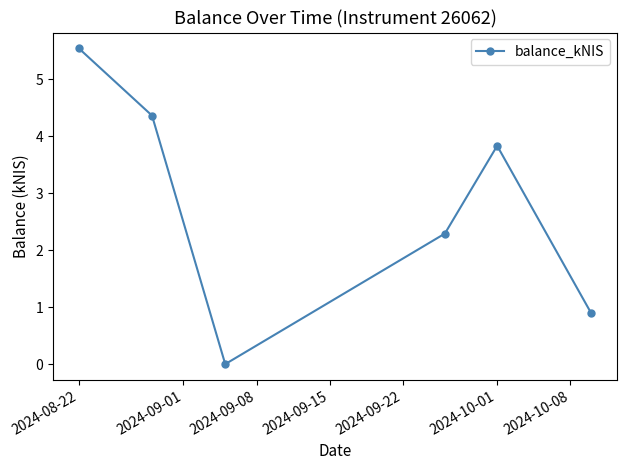

Reading right to left, list all the values displayed in this chart.

0.9	3.8	2.3	0.0	4.4	5.5